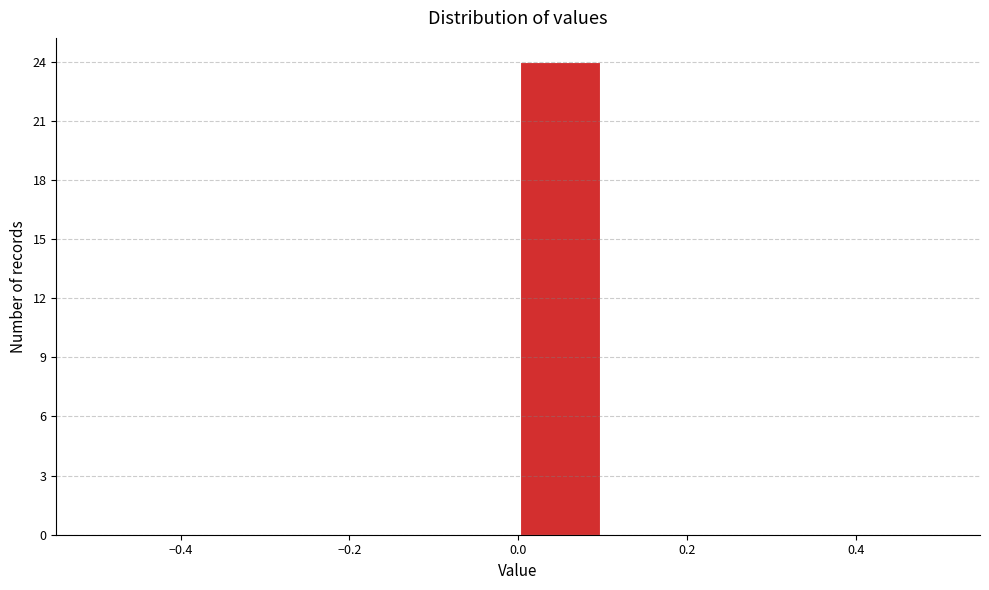

Reading left to right, transcribe this chart: for each bar, give the range it covers on the x-axis and its height. The values are not printed on the chart, so give them approximately, as read against the axis.

-0.5 to -0.4: 0
-0.4 to -0.3: 0
-0.3 to -0.2: 0
-0.2 to -0.1: 0
-0.1 to 0.0: 0
0.0 to 0.1: 24
0.1 to 0.2: 0
0.2 to 0.3: 0
0.3 to 0.4: 0
0.4 to 0.5: 0